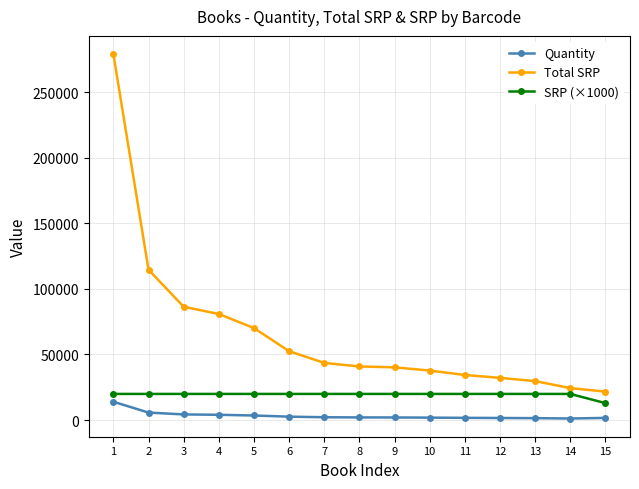

What is the value of the Total SRP point at the 8th from the left?

40857.6